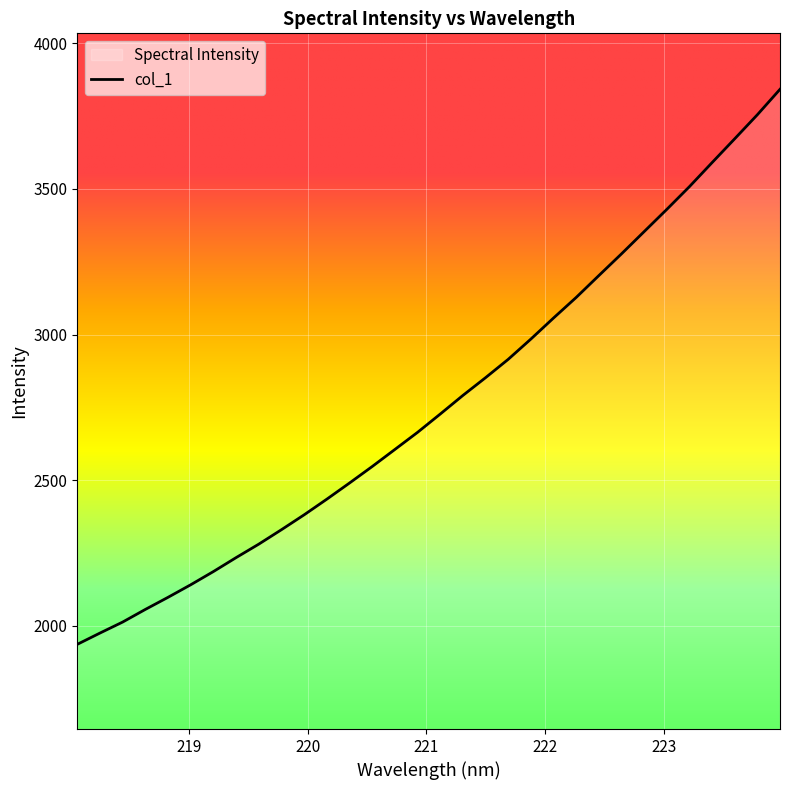

What is the minimum value shown in the chart?

1937.0